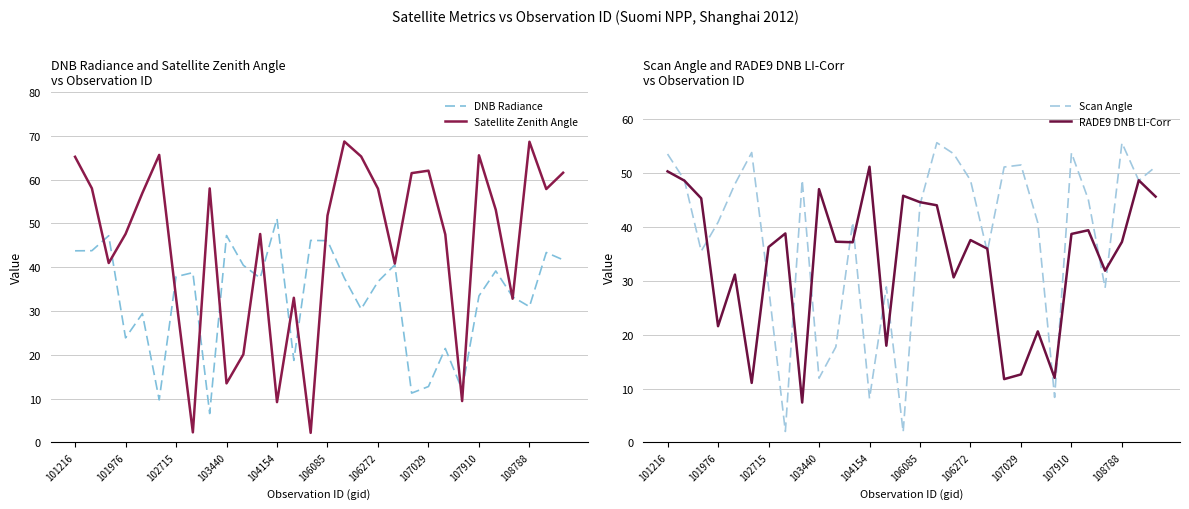

At 20, list the series in order from largest to smallest.

Satellite Zenith Angle, Scan Angle, RADE9 DNB LI-Corr, DNB Radiance